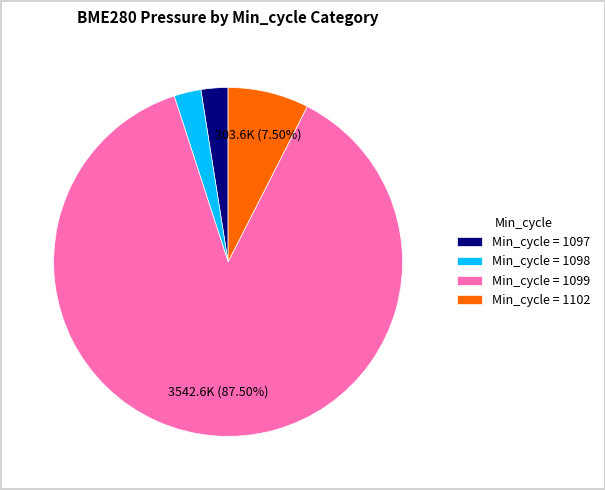

How many slices are in this pie chart?

4